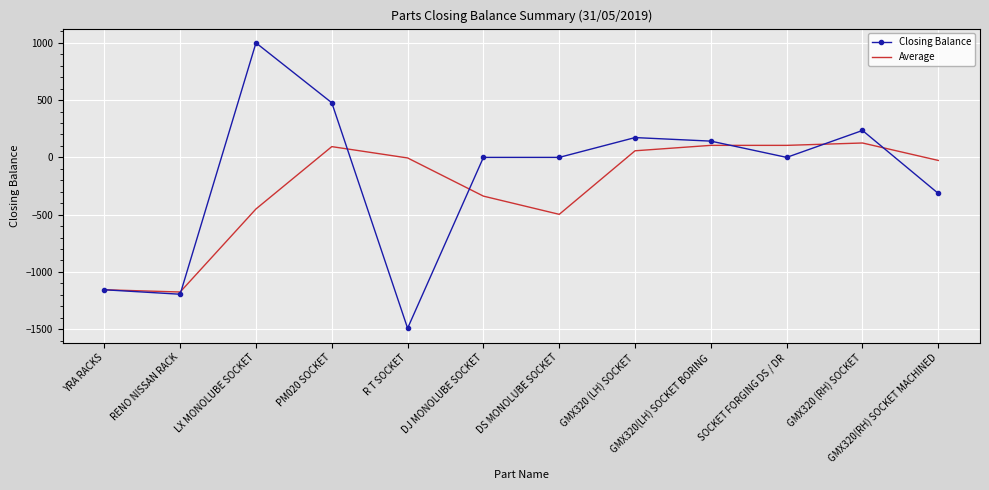

What is the sum of all Average values?

-3161.8